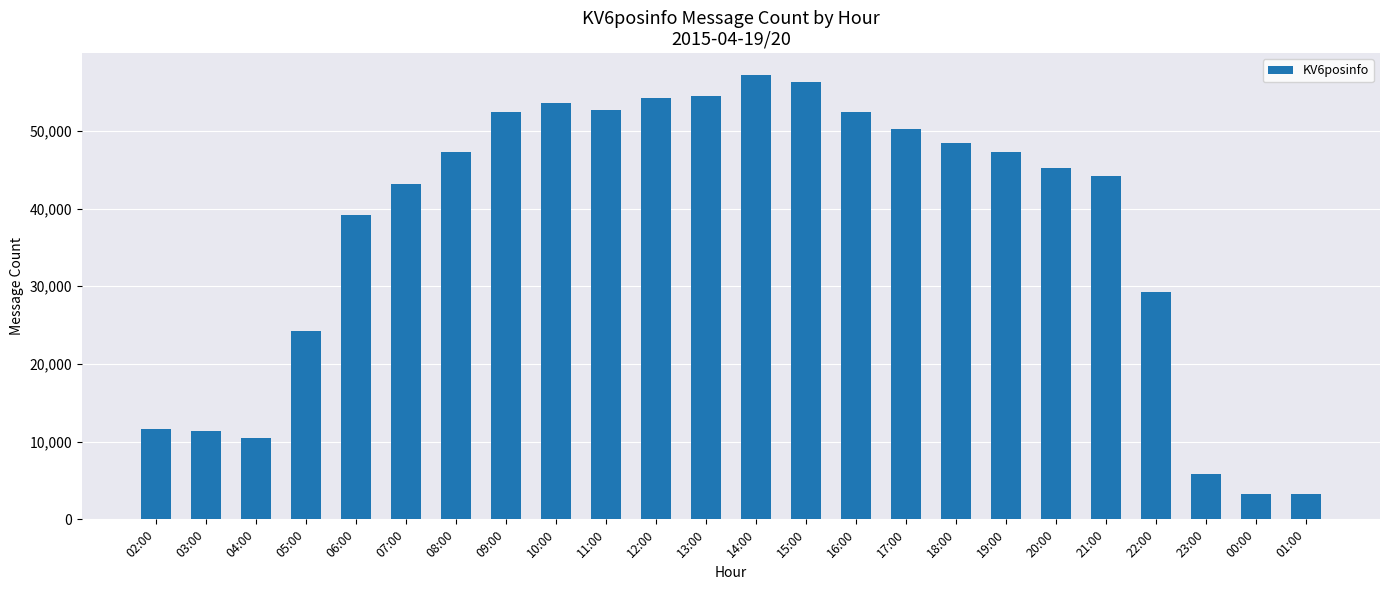

How many data points are less than 47259?

12